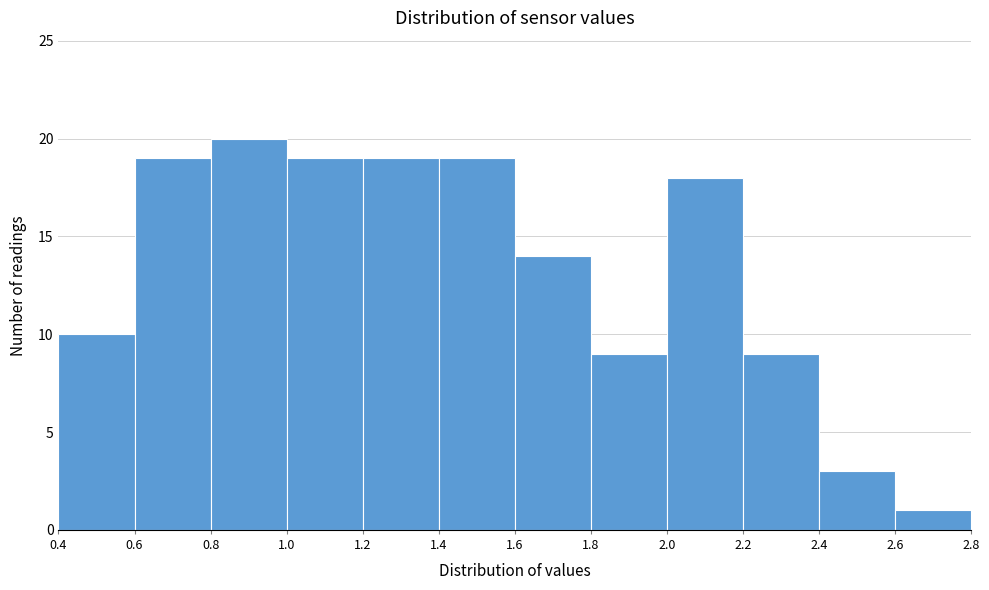

What is the height of the bar covering 0.6 to 0.8 on the x-axis? The values are not printed on the chart, so give them approximately, as read against the axis.

19